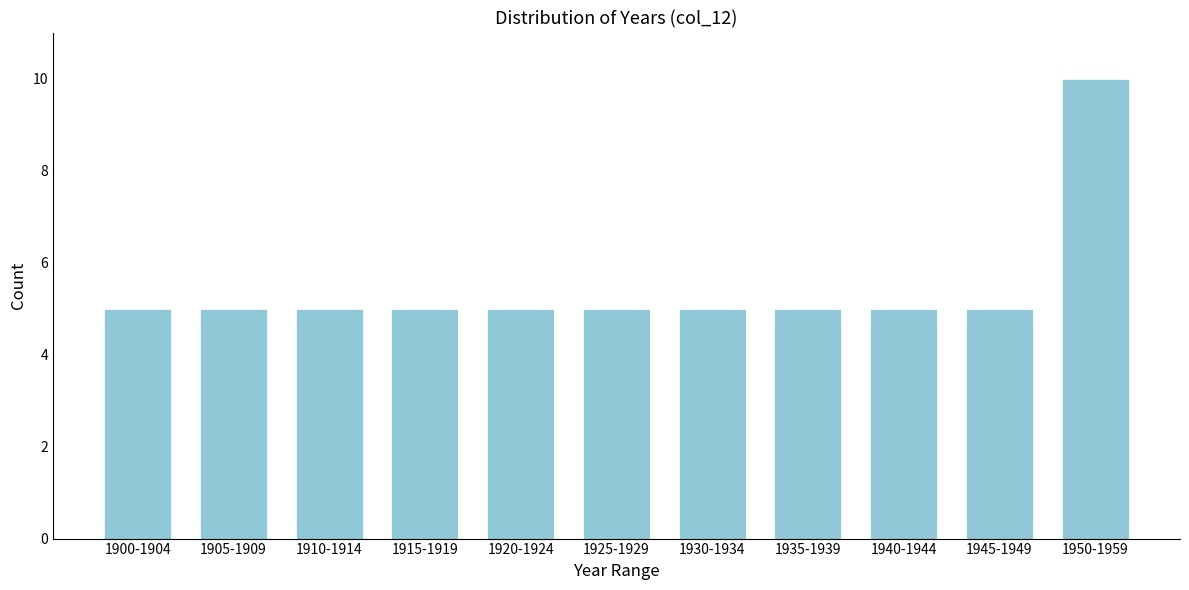

Reading left to right, transcribe all the data shown in this chart.

5	5	5	5	5	5	5	5	5	5	10